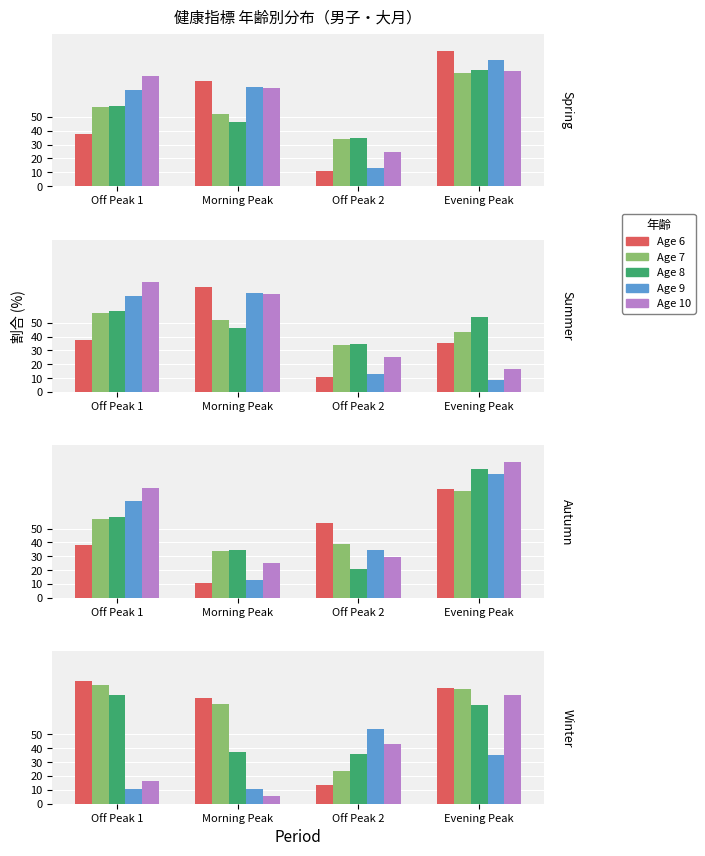

Is it true that Age 8 equals 32.7 at Off Peak 1?

False